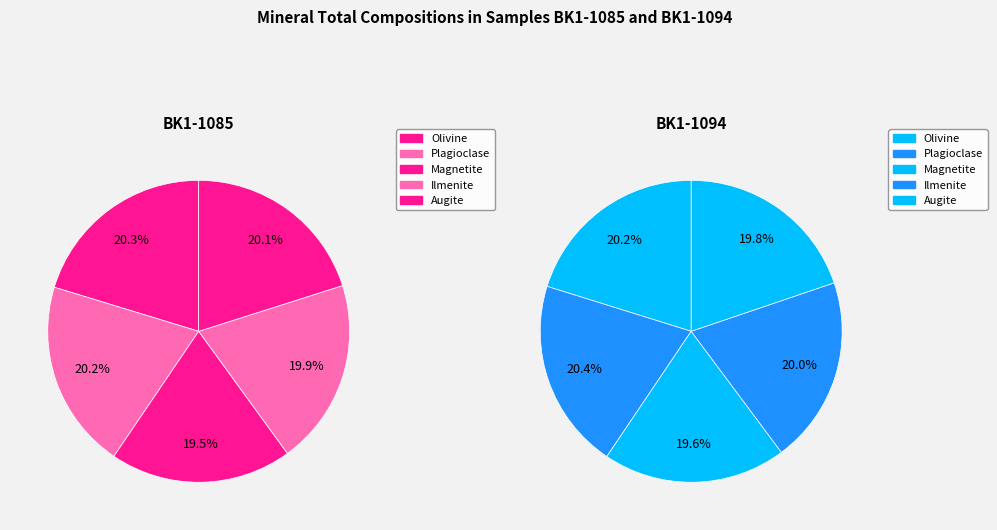

Is Magnetite the majority of the pie?

No